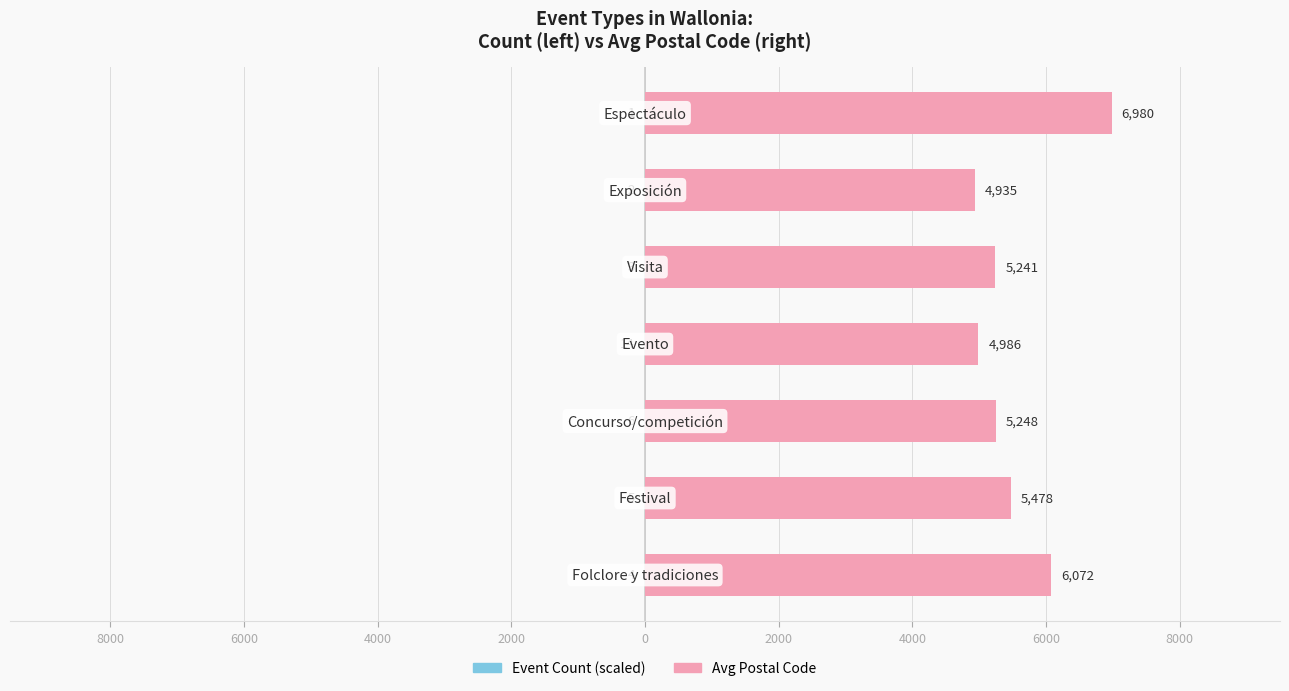

What is the difference between the second highest and second lowest values in the Event Count (scaled) series?

2.1